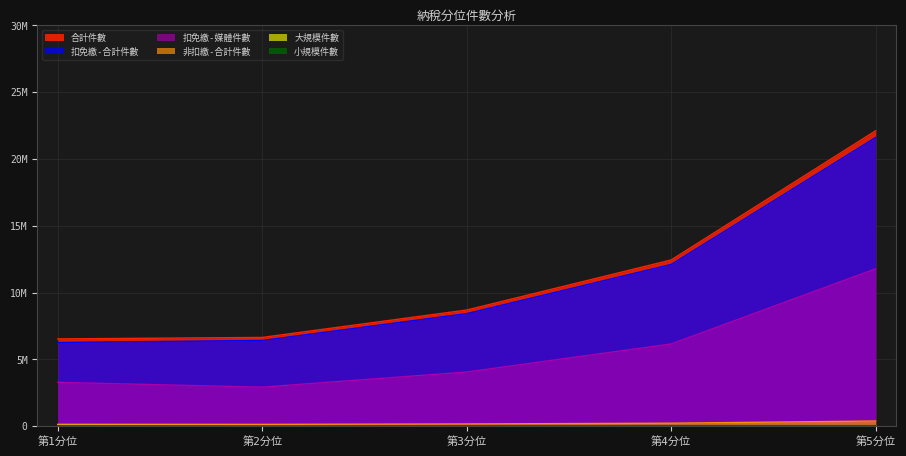

Reading right to left, transcribe all the data shown in this chart.

合計件數: 22117155	12447526	8700567	6649550	6538812
扣免繳-合計件數: 21618520	12114373	8433178	6424838	6270129
扣免繳-媒體件數: 11784538	6161063	4060274	2928762	3288453
非扣繳-合計件數: 394305	230702	174736	142802	147471
大規模件數: 50992	48309	46562	45313	74124
小規模件數: 53338	54142	46091	36597	47088